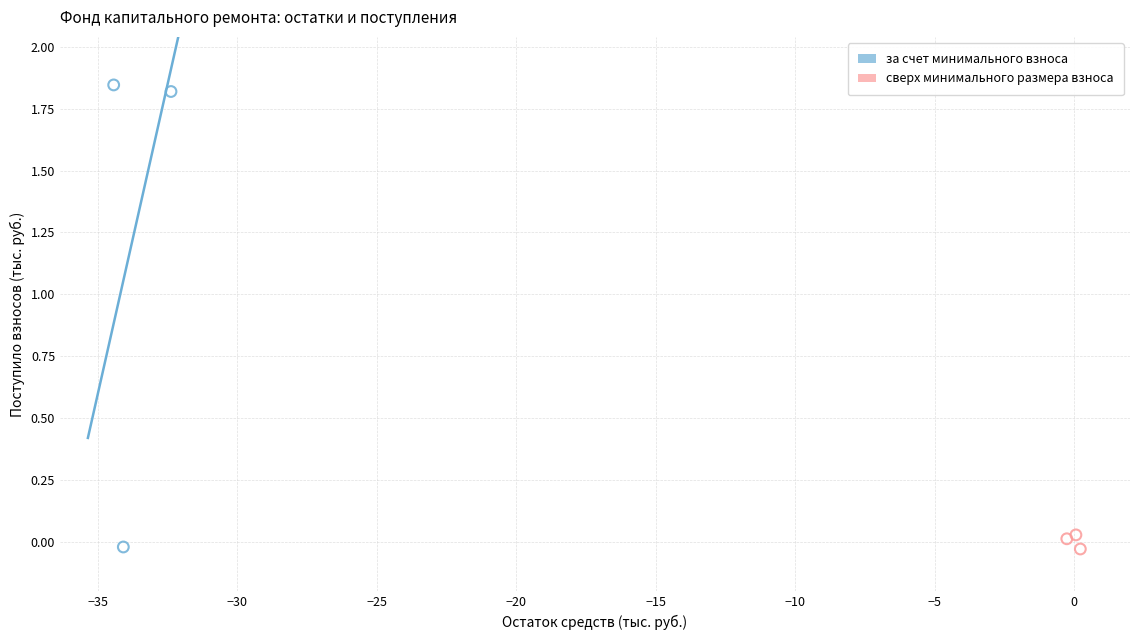

Which series has the widest spread of Y values?

за счет минимального взноса